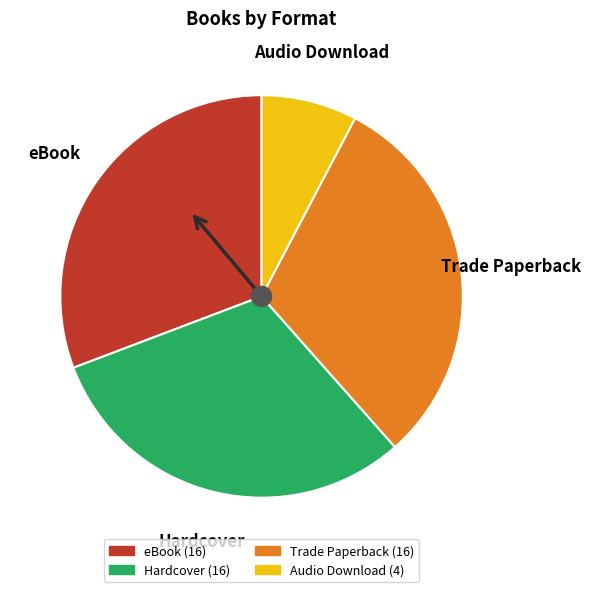

Is the sum of eBook and Hardcover greater than half?

Yes